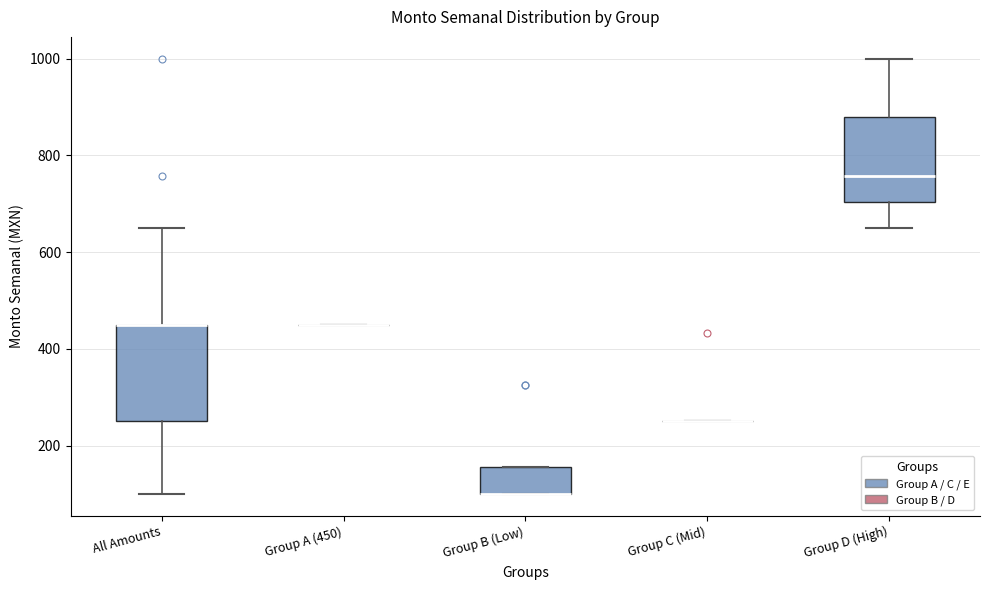

Reading left to right, transcribe this box plot: for each box, give where its median line is, the range the box spans, and where its two whiskers end, as read against the y-axis. The values are not printed on the chart, so give them approximately, as read against the axis.

All Amounts: median 460 (drawn on the box's upper edge), box 260 to 460, whiskers 100 to 660
Group A (450): box collapsed to a line at 460, whiskers 460 to 460
Group B (Low): median 100 (drawn on the box's lower edge), box 100 to 160, whiskers 100 to 160
Group C (Mid): box collapsed to a line at 260, whiskers 260 to 260
Group D (High): median 760, box 700 to 880, whiskers 660 to 1000